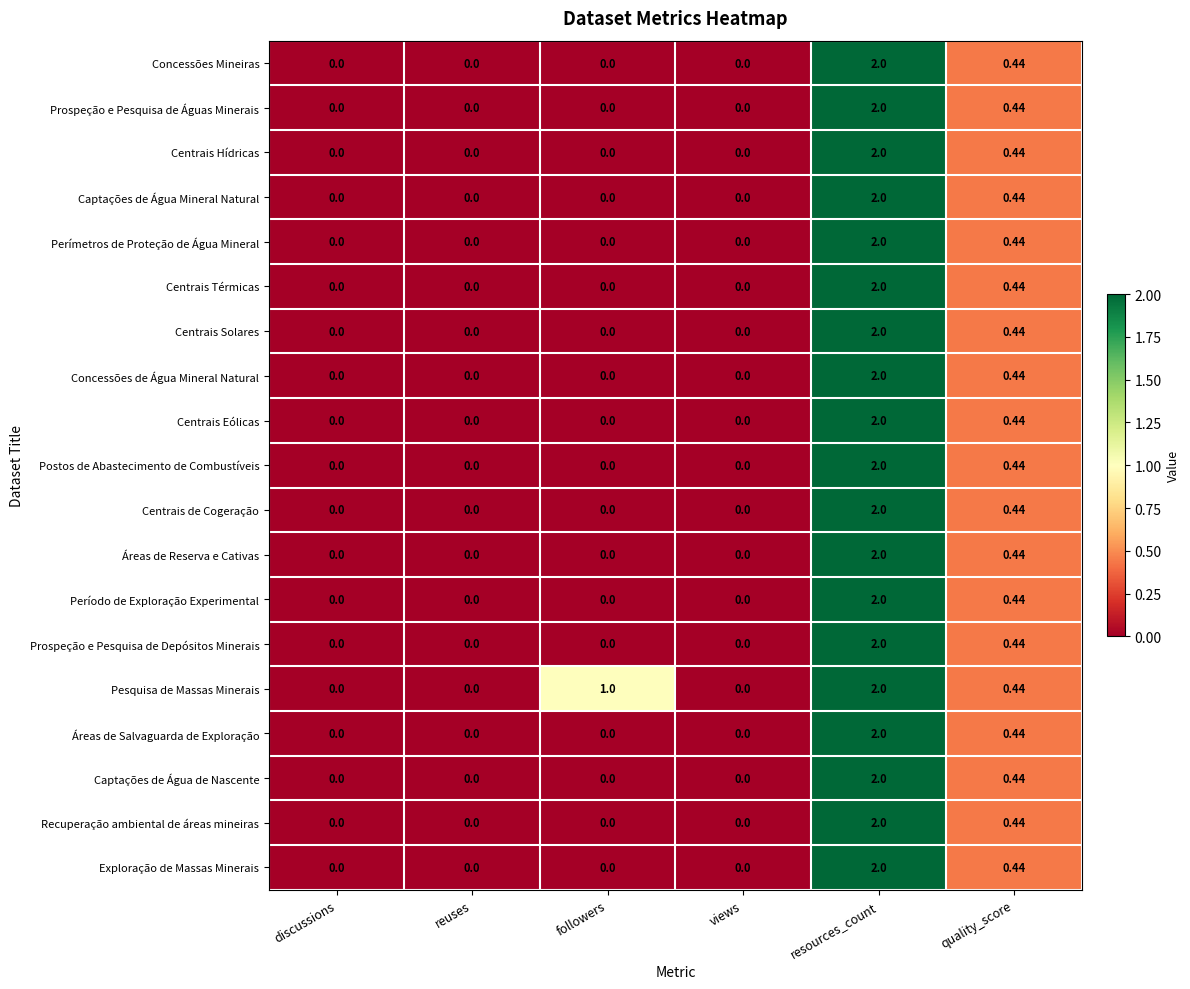

How many values in Prospeção e Pesquisa de Depósitos Minerais are above zero?

2